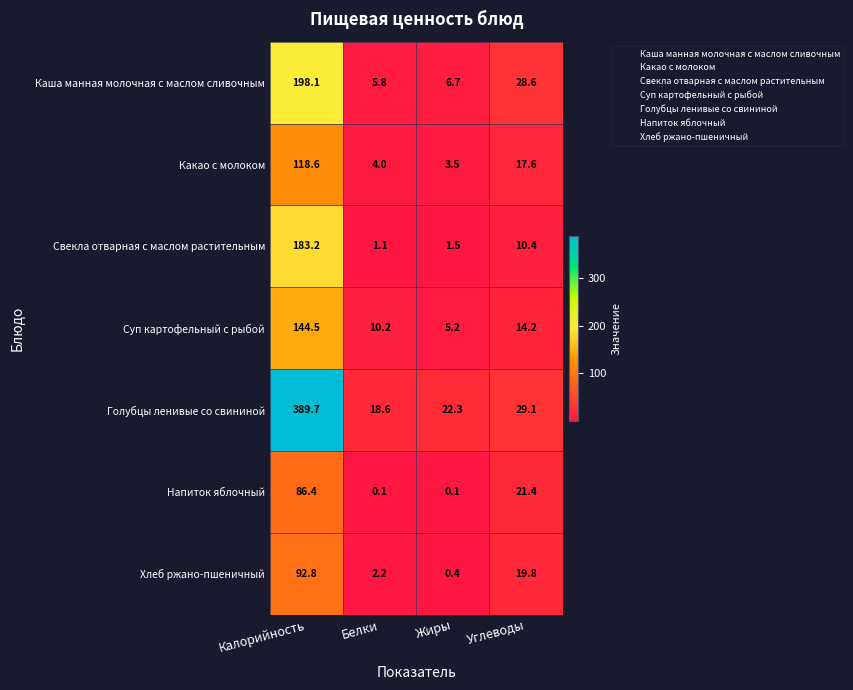

List the series in order of their peak value, lowest first.

Напиток яблочный, Хлеб ржано-пшеничный, Какао с молоком, Суп картофельный с рыбой, Свекла отварная с маслом растительным, Каша манная молочная с маслом сливочным, Голубцы ленивые со свининой